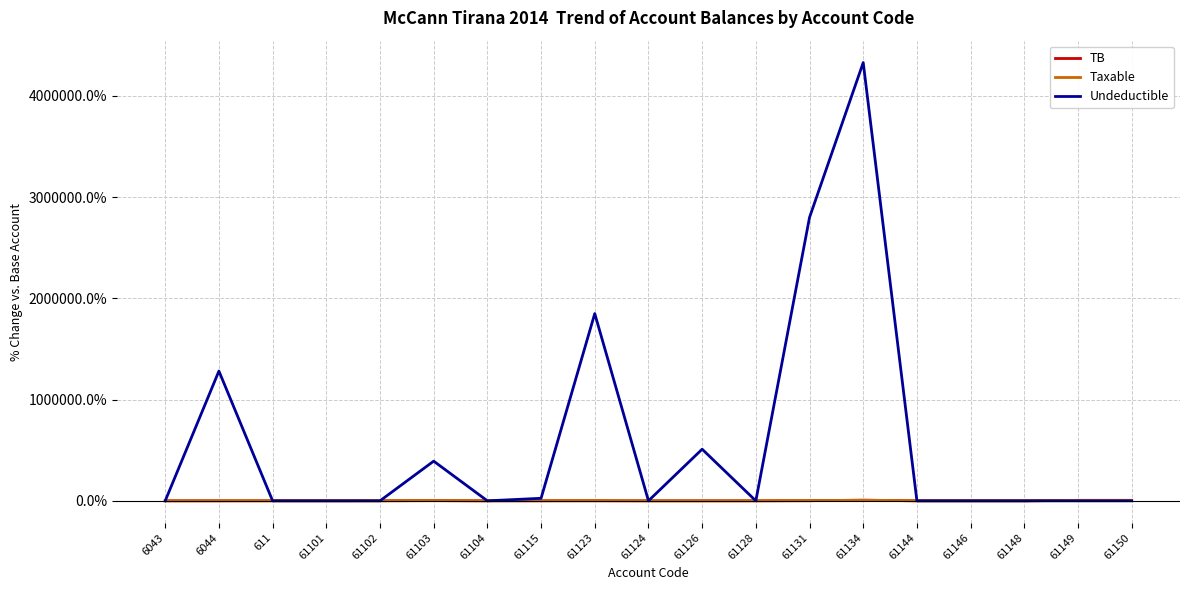

What is the spread (max minus min) of values at 6043?

100.0